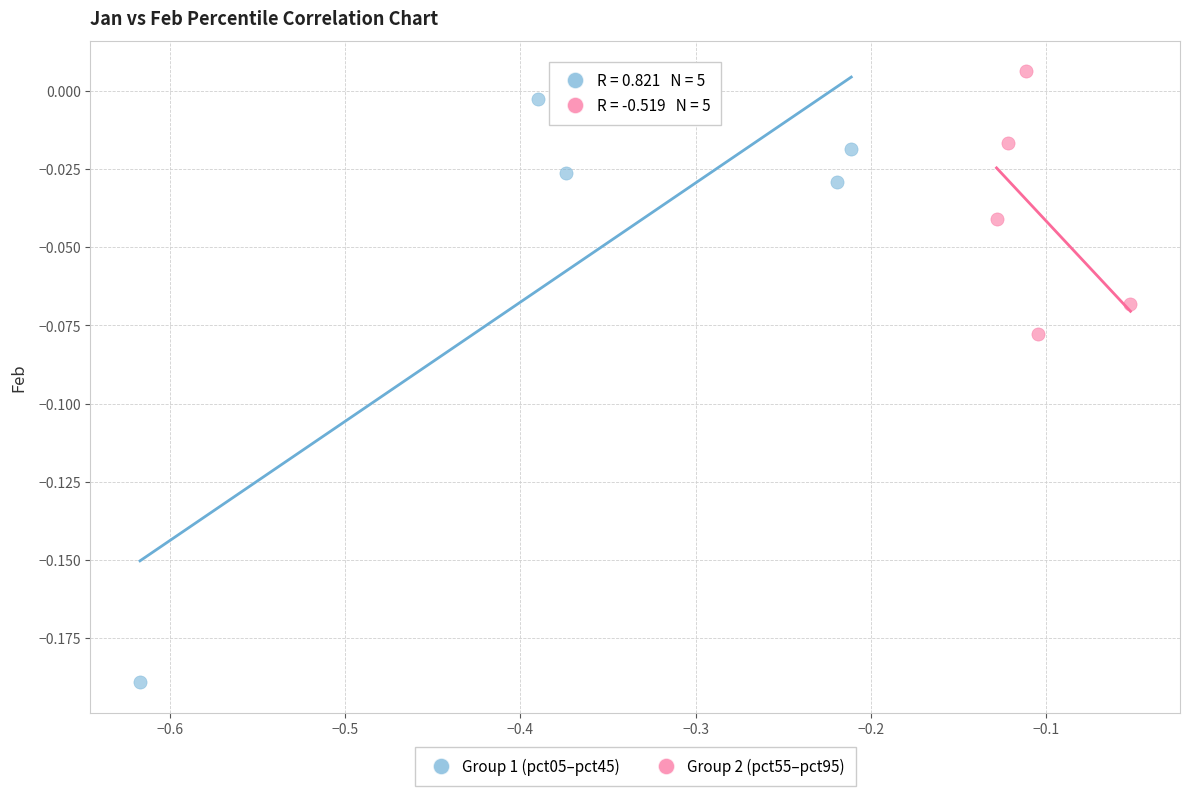

Which series contains the highest Y value?

Group 2 (pct55–pct95)